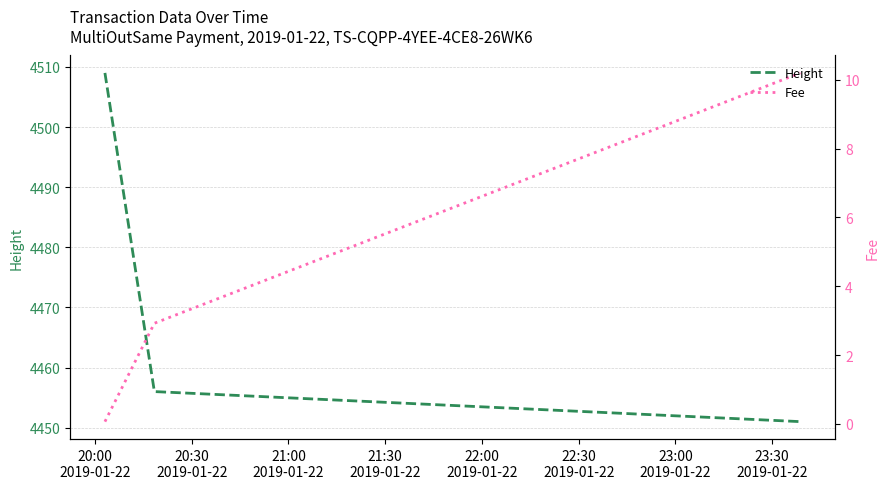

What is the lowest value of the Fee series?

0.1